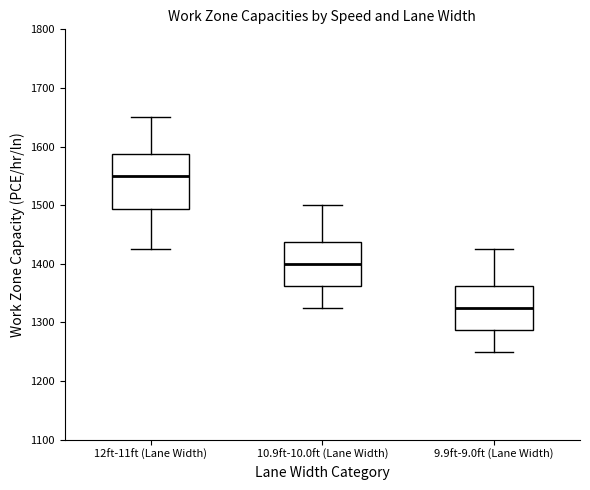

Where is the lower edge of the box for 10.9ft-10.0ft (Lane Width) on the y-axis? The values are not printed on the chart, so give them approximately, as read against the axis.

1360